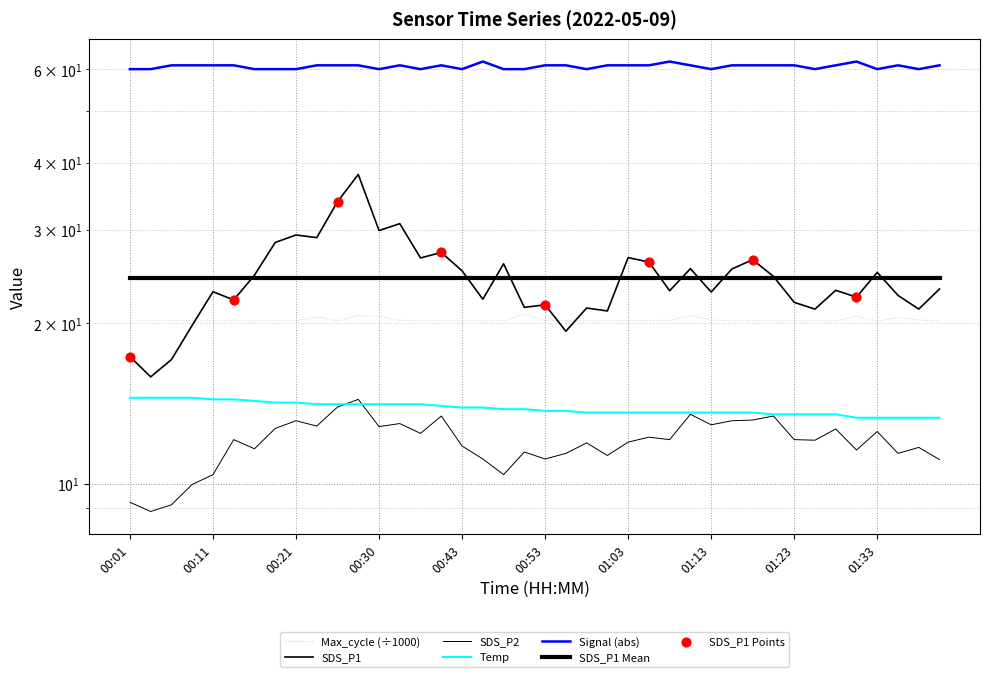

Which series reaches the minimum Y coordinate?

SDS_P2